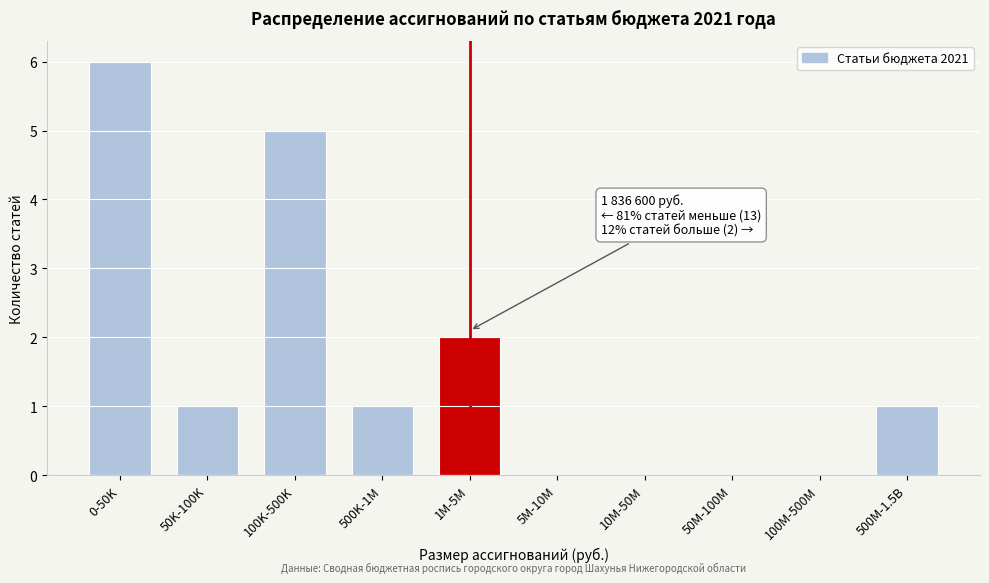

Reading left to right, extract all data points from this chart.

0-50K=6	50K-100K=1	100K-500K=5	500K-1M=1	1M-5M=2	5M-10M=0	10M-50M=0	50M-100M=0	100M-500M=0	500M-1.5B=1